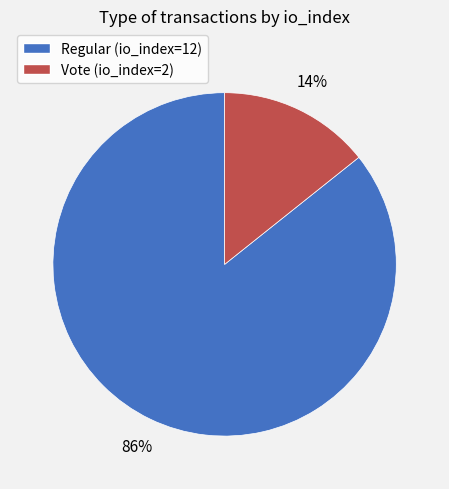

Which category has the smallest portion of the pie?

Vote (io_index=2)